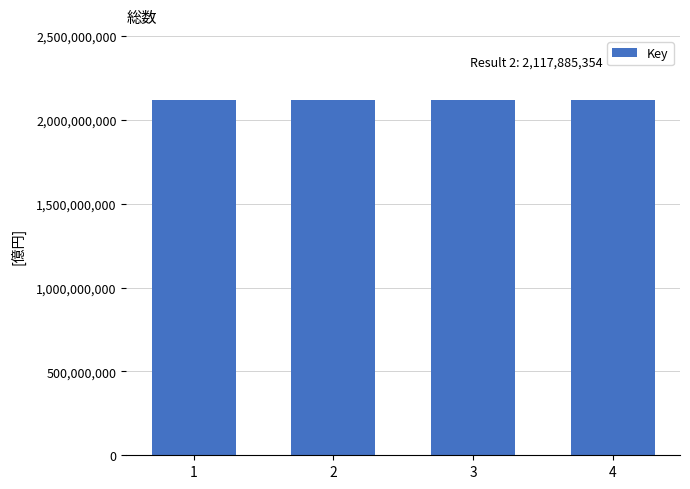

How many bars are there in total?

4